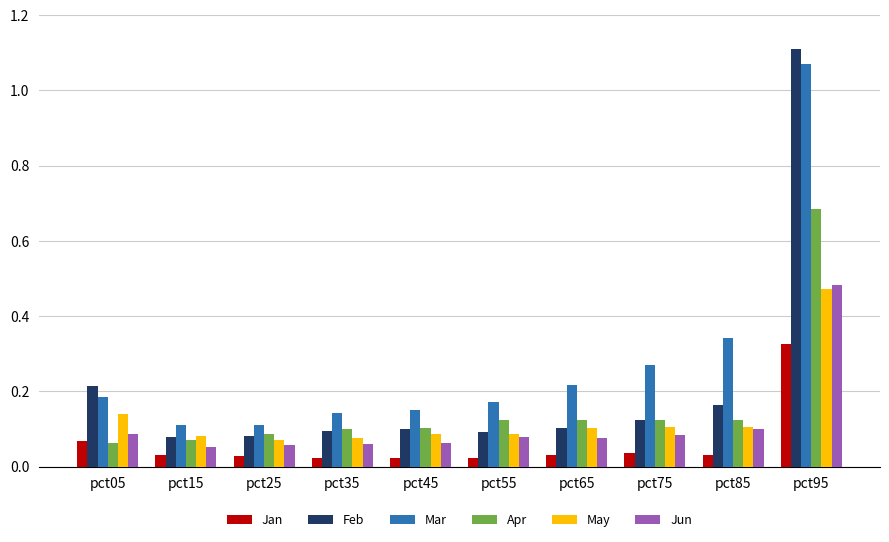

Which series has the largest total across all categories?

Mar